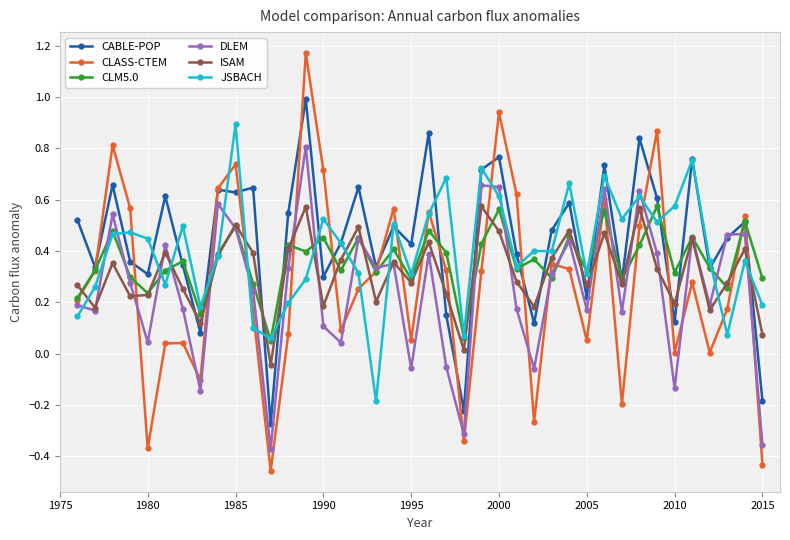

Is this an area chart (filled region under the line)?

No